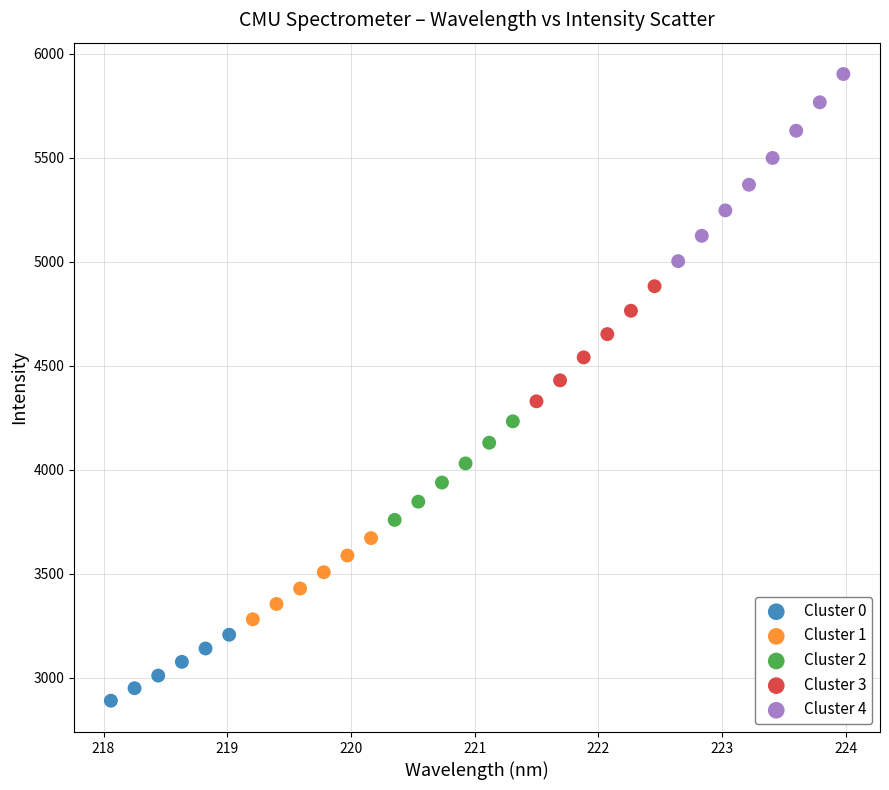

Which series reaches the minimum Y coordinate?

Cluster 0